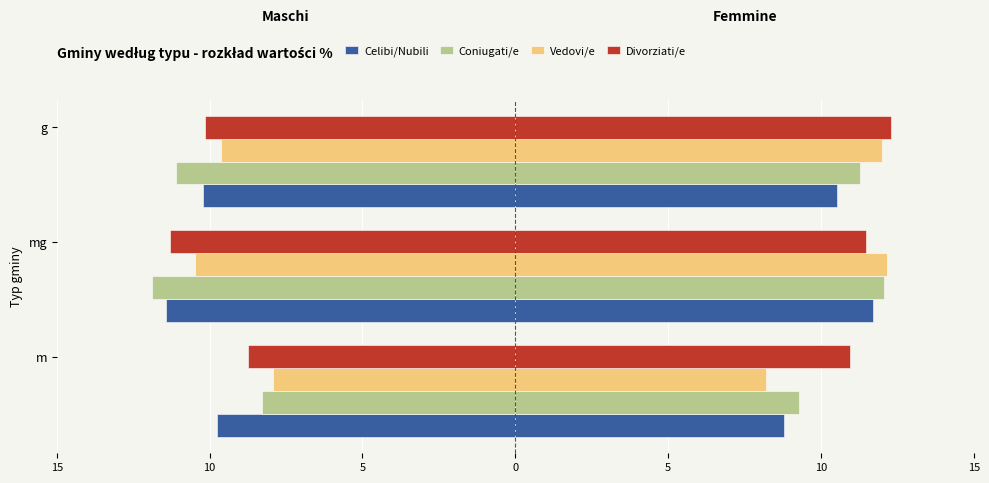

Count the Celibi/Nubili values in the range -11 to -9.

2